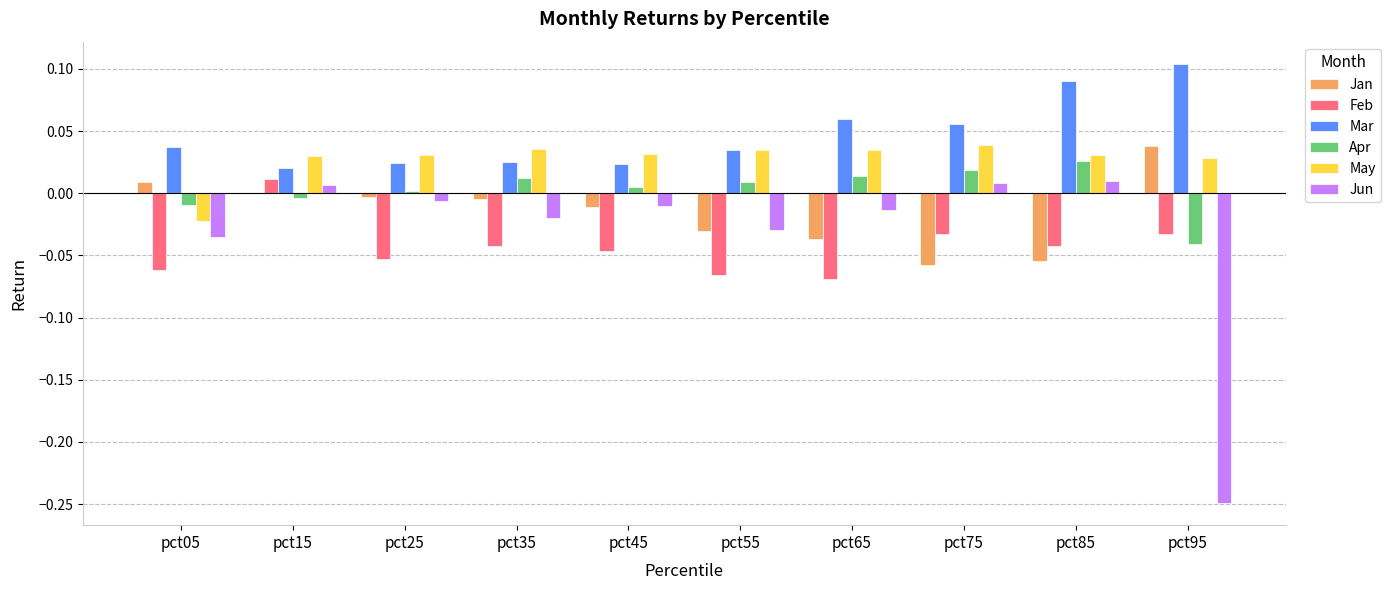

Which series has the largest total across all categories?

Mar